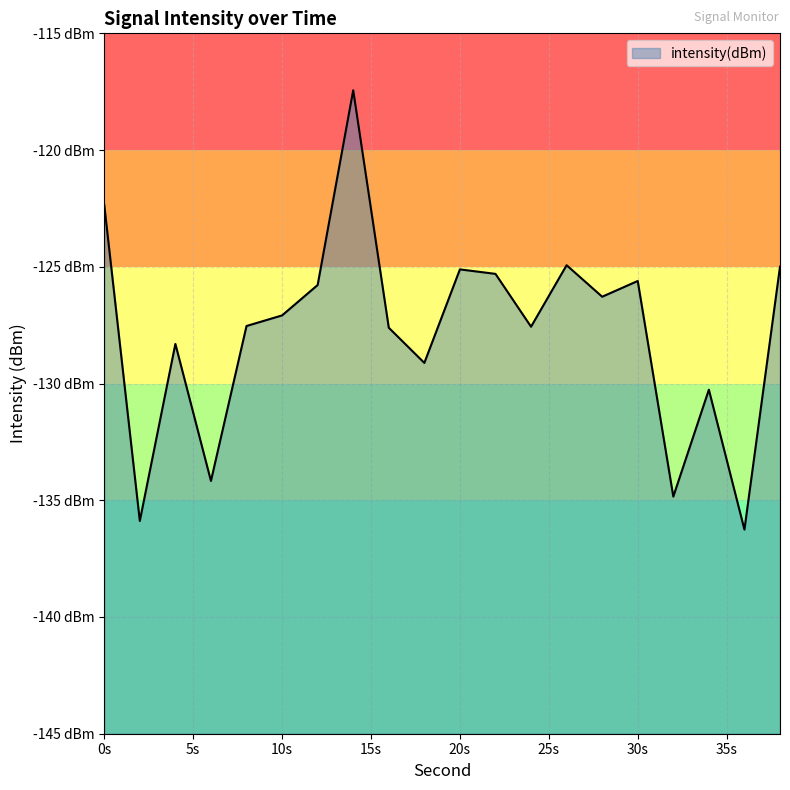

What is the value of the 14th point from the left?

-124.9